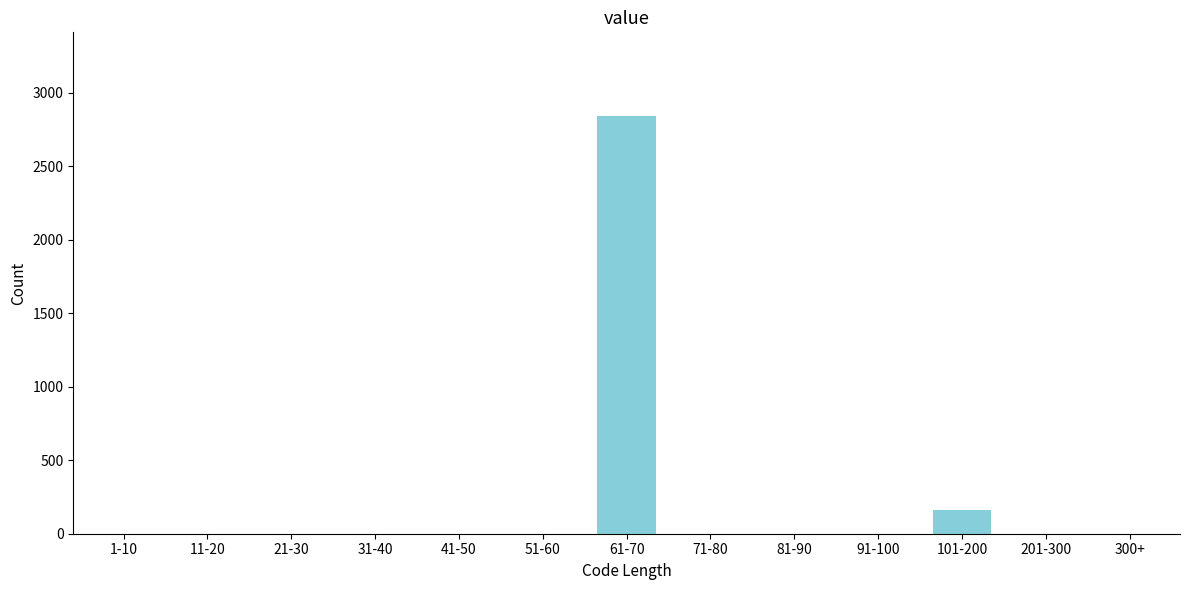

Reading right to left, extract all data points from this chart.

300+=0	201-300=0	101-200=160	91-100=0	81-90=0	71-80=0	61-70=2842	51-60=0	41-50=0	31-40=0	21-30=0	11-20=0	1-10=0